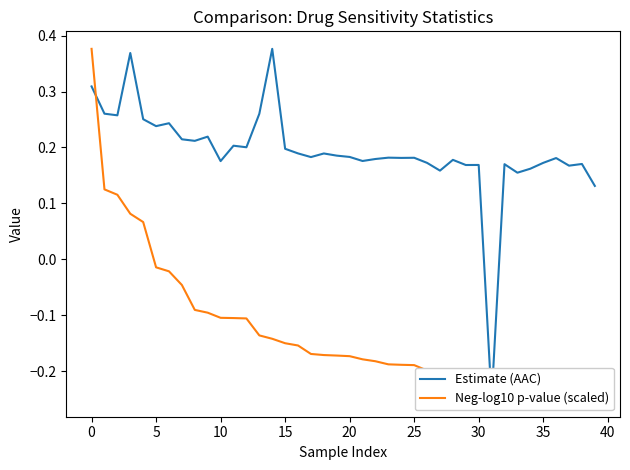

Reading left to right, list all the values displayed in this chart.

Estimate (AAC): 0.3	0.3	0.3	0.4	0.3	0.2	0.2	0.2	0.2	0.2	0.2	0.2	0.2	0.3	0.4	0.2	0.2	0.2	0.2	0.2	0.2	0.2	0.2	0.2	0.2	0.2	0.2	0.2	0.2	0.2	0.2	-0.2	0.2	0.2	0.2	0.2	0.2	0.2	0.2	0.1
Neg-log10 p-value (scaled): 0.4	0.1	0.1	0.1	0.1	-0.0	-0.0	-0.0	-0.1	-0.1	-0.1	-0.1	-0.1	-0.1	-0.1	-0.1	-0.2	-0.2	-0.2	-0.2	-0.2	-0.2	-0.2	-0.2	-0.2	-0.2	-0.2	-0.2	-0.2	-0.2	-0.2	-0.2	-0.2	-0.2	-0.2	-0.2	-0.2	-0.2	-0.2	-0.2